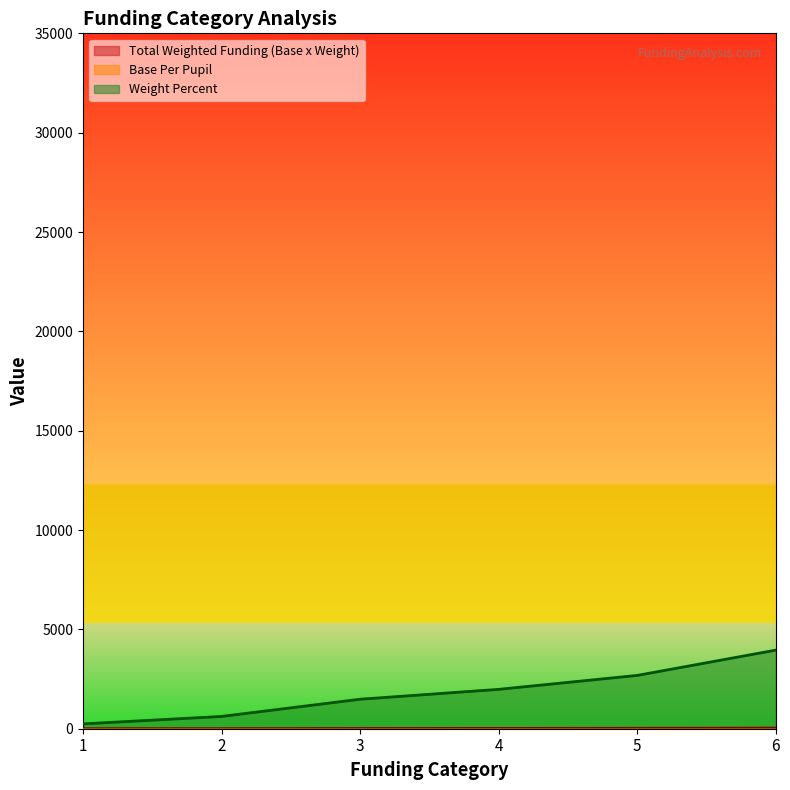

What is the difference between the maximum and second lowest values in the Weight Percent series?

3337.5